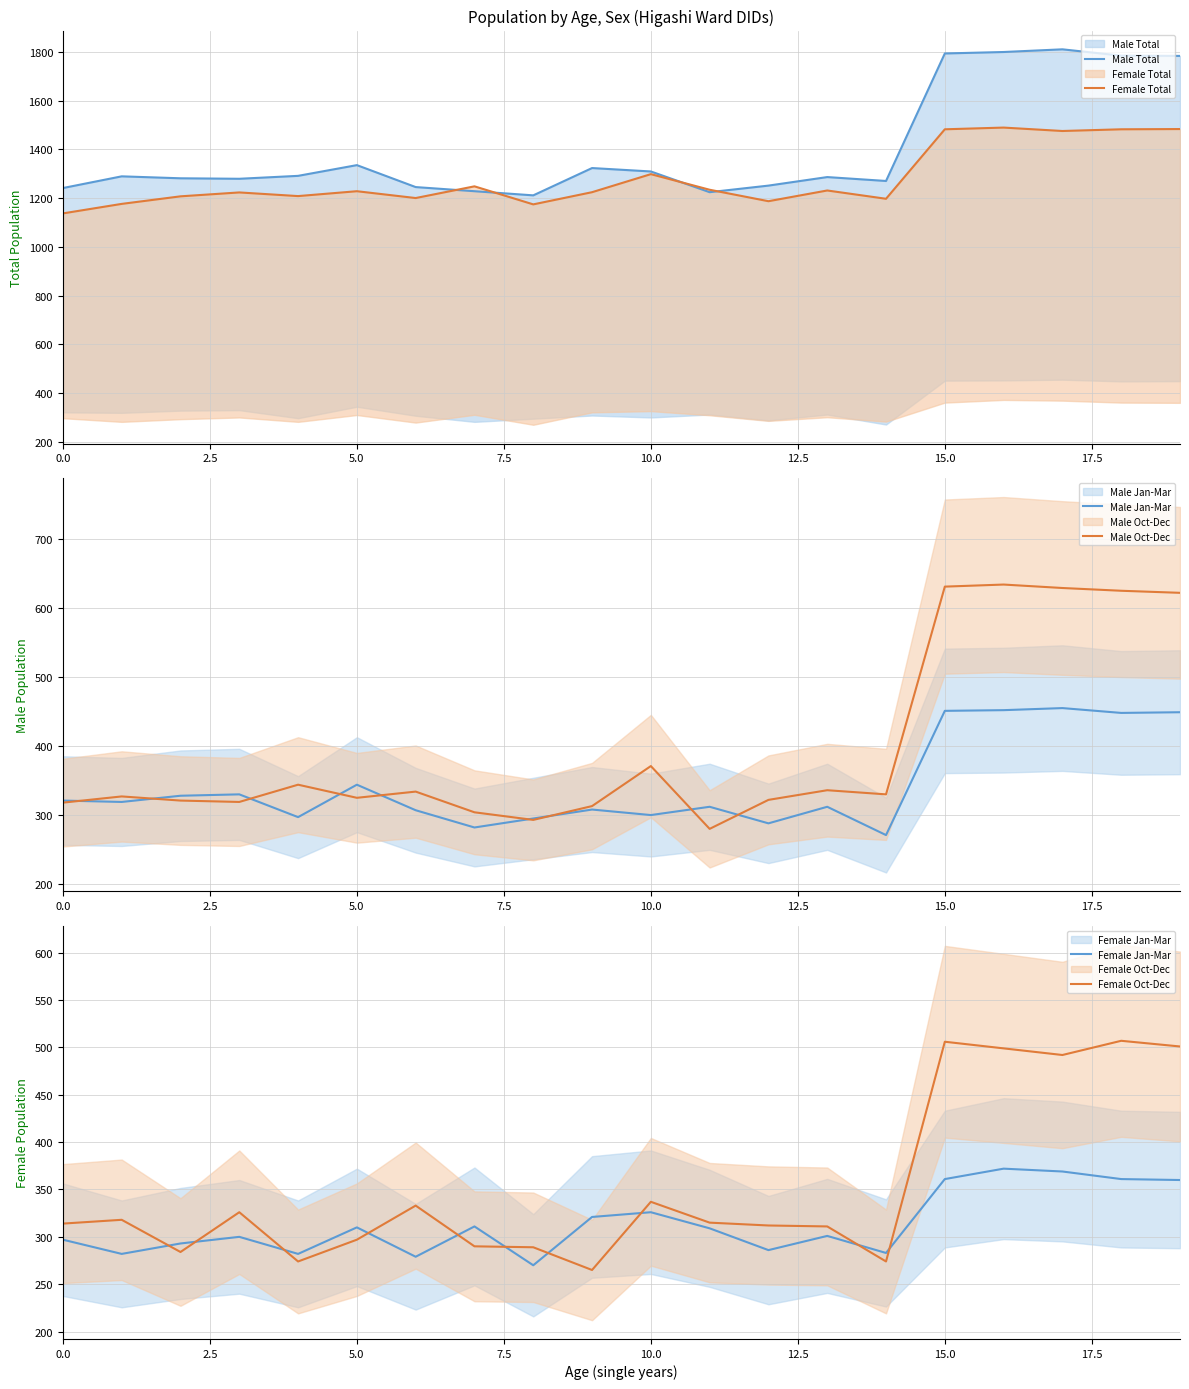

Does the chart display data point markers on the line(s)?

No